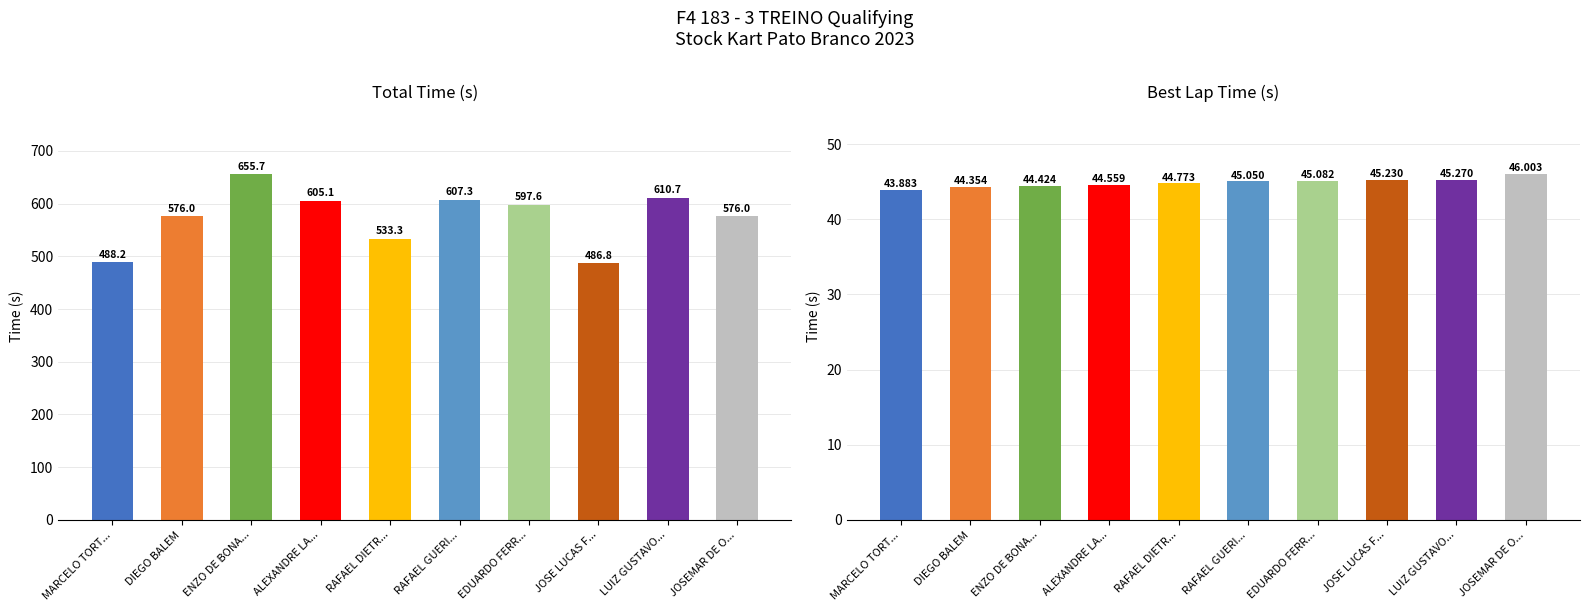

How many bars are there in total?

20